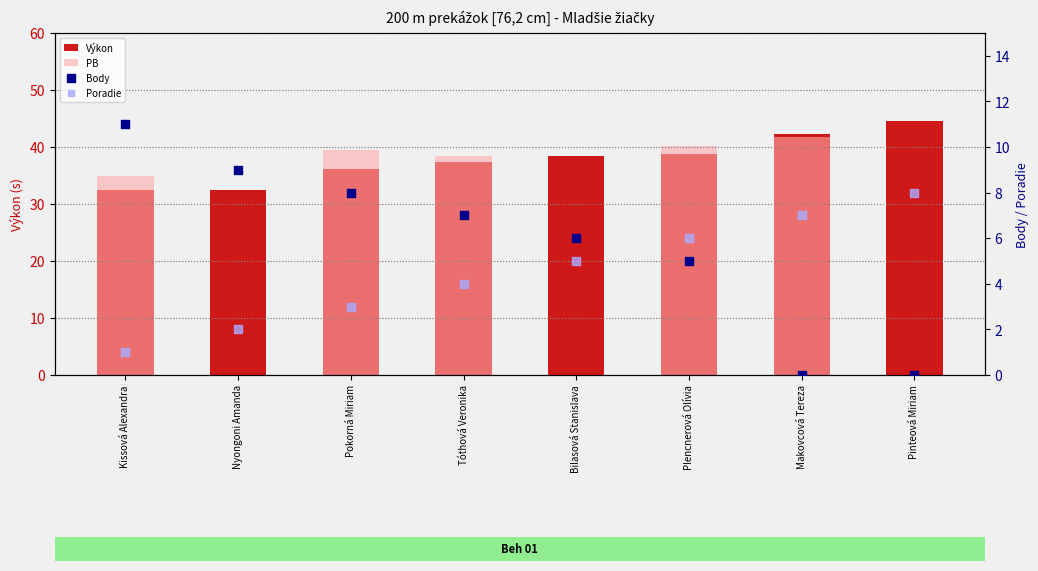

At how many categories does at least one series exceed 33?

7